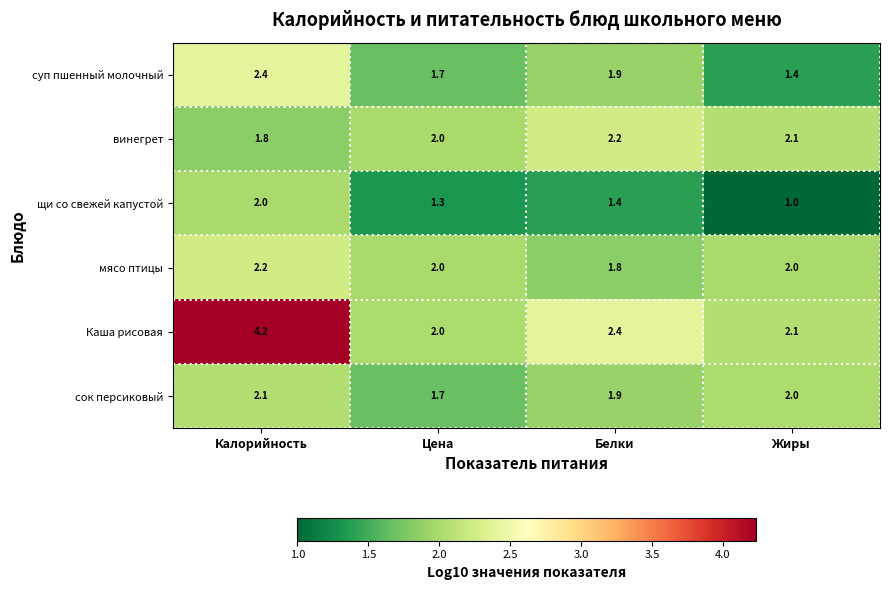

What is the spread (max minus min) of values at Жиры?

1.1